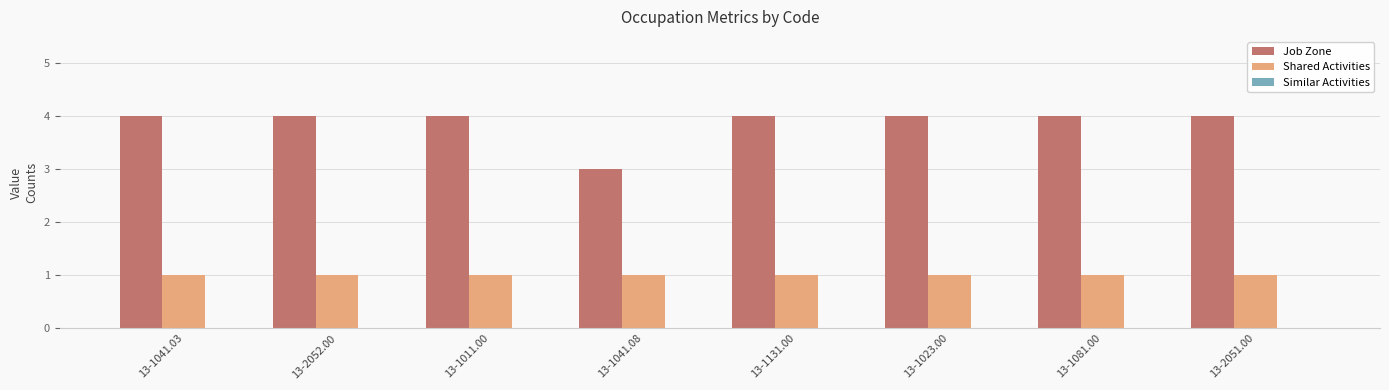

What is the total value across all series at 13-1131.00?

5